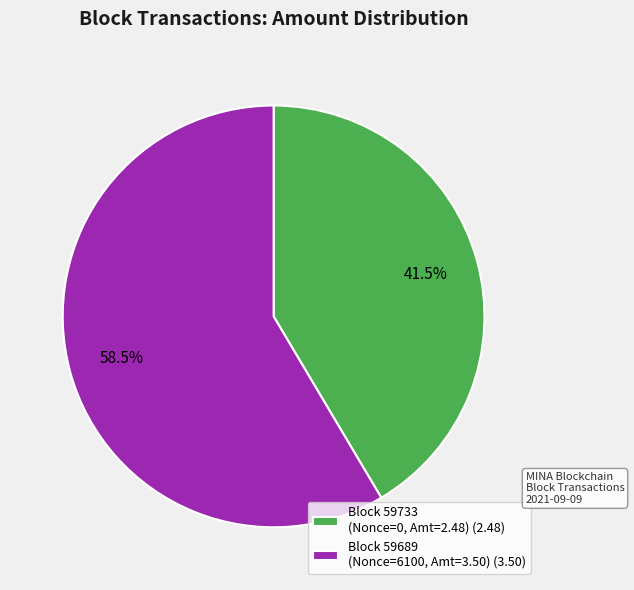

Is there any slice that represents more than half of the pie?

Yes